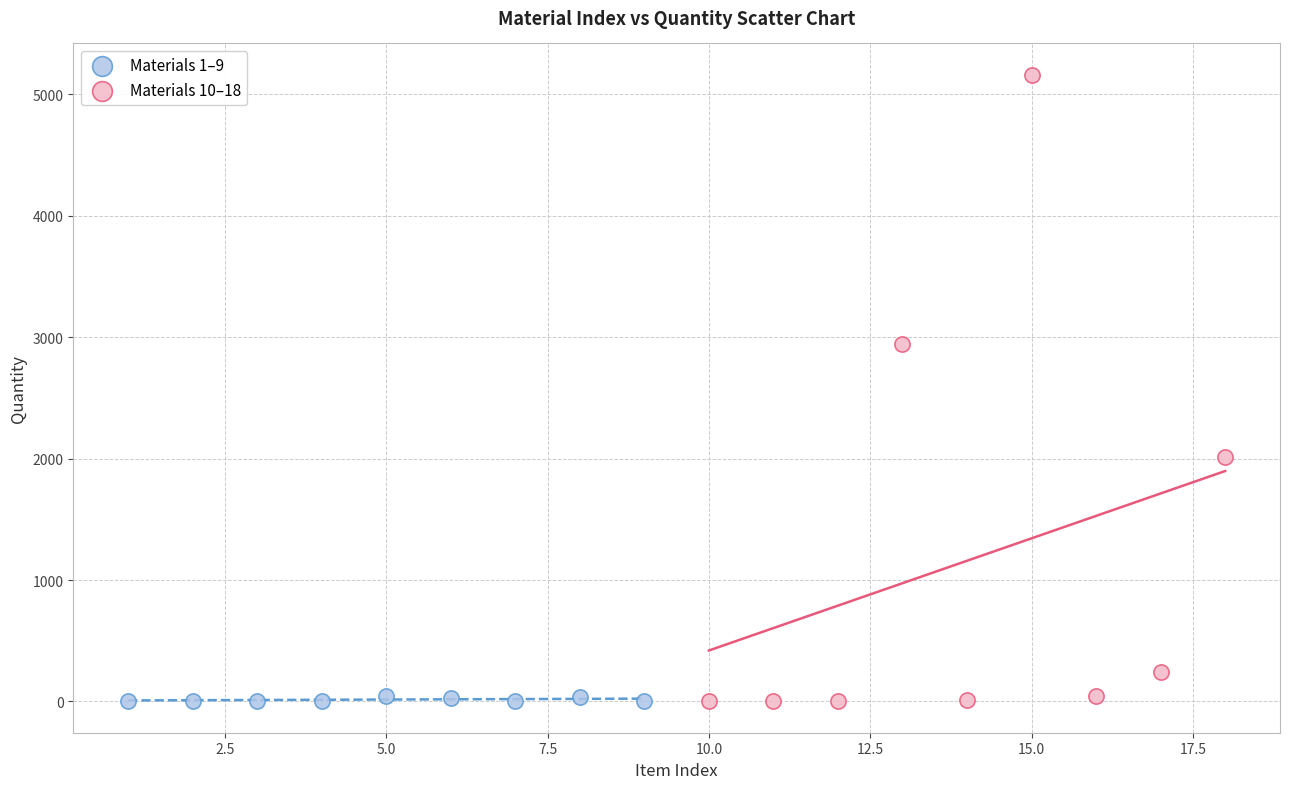

Which series contains the highest Y value?

Materials 10–18